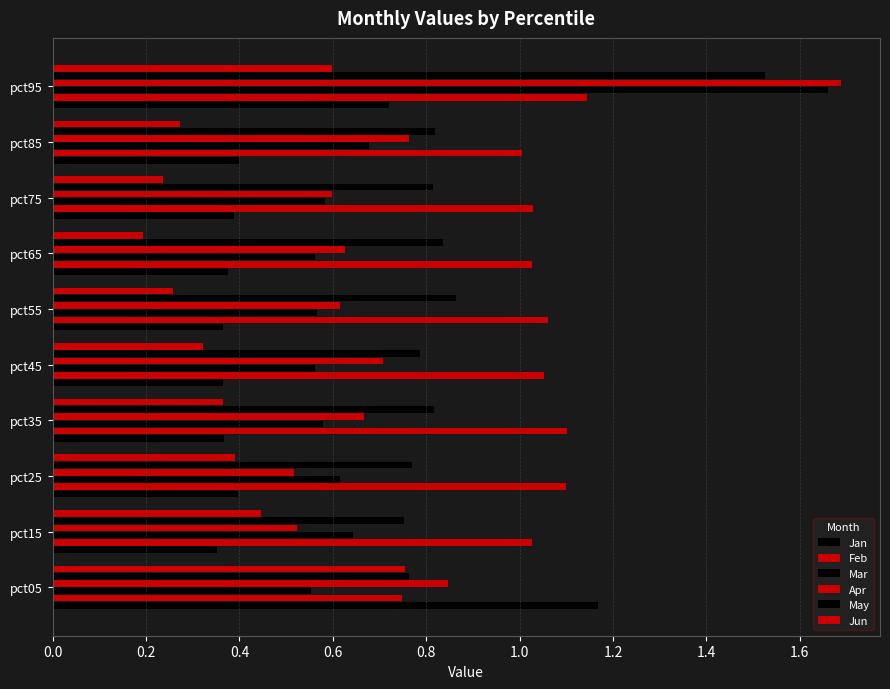

How many data points does each series have?

10